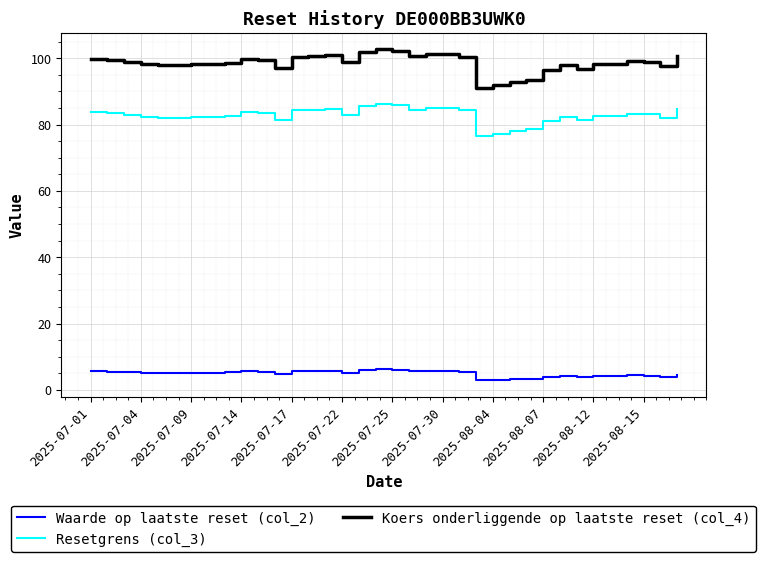

True or false: Waarde op laatste reset (col_2) and Koers onderliggende op laatste reset (col_4) cross at least once.

False